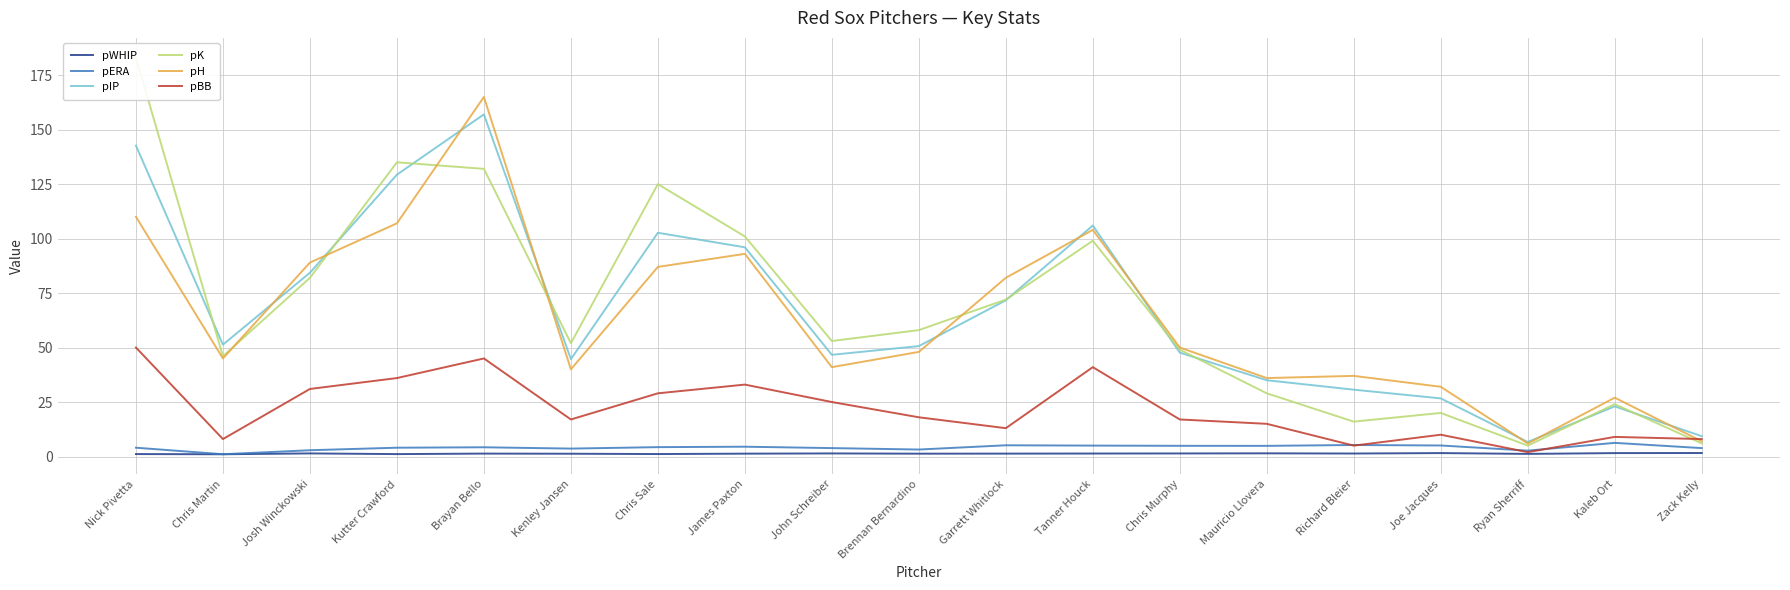

How many lines are shown in the chart?

6